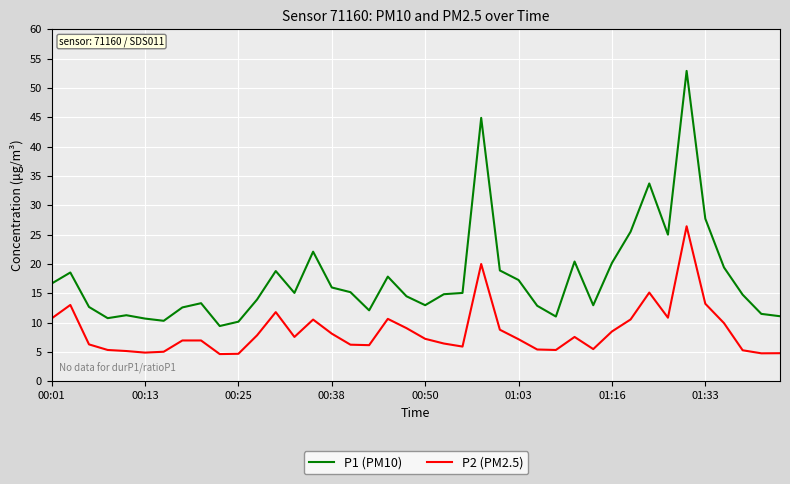

Which series has the largest total across all categories?

P1 (PM10)